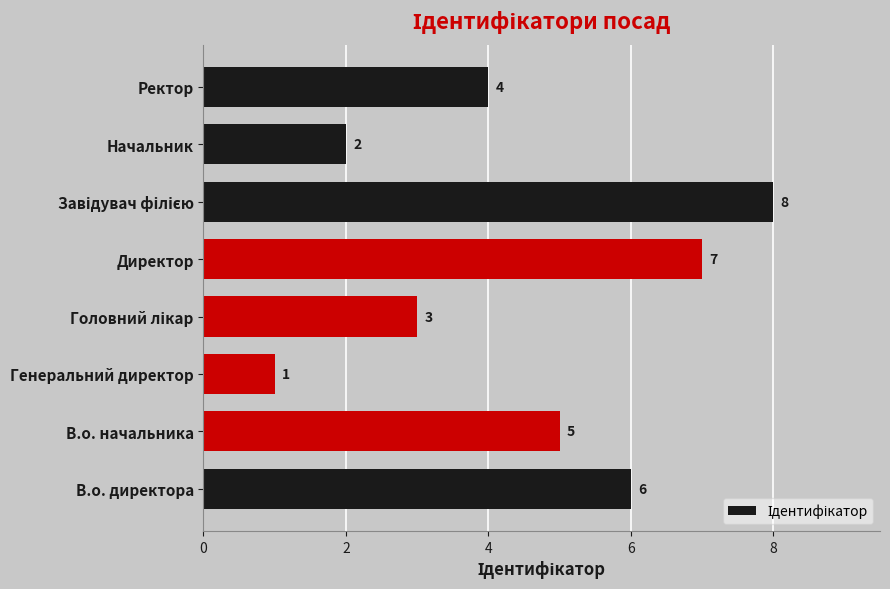

How many values are between 3 and 7?

5